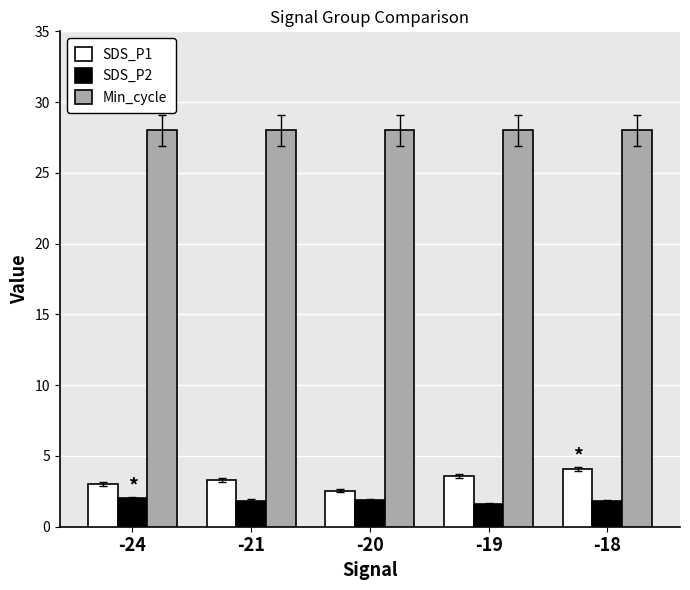

List the series in order of their peak value, lowest first.

SDS_P2, SDS_P1, Min_cycle